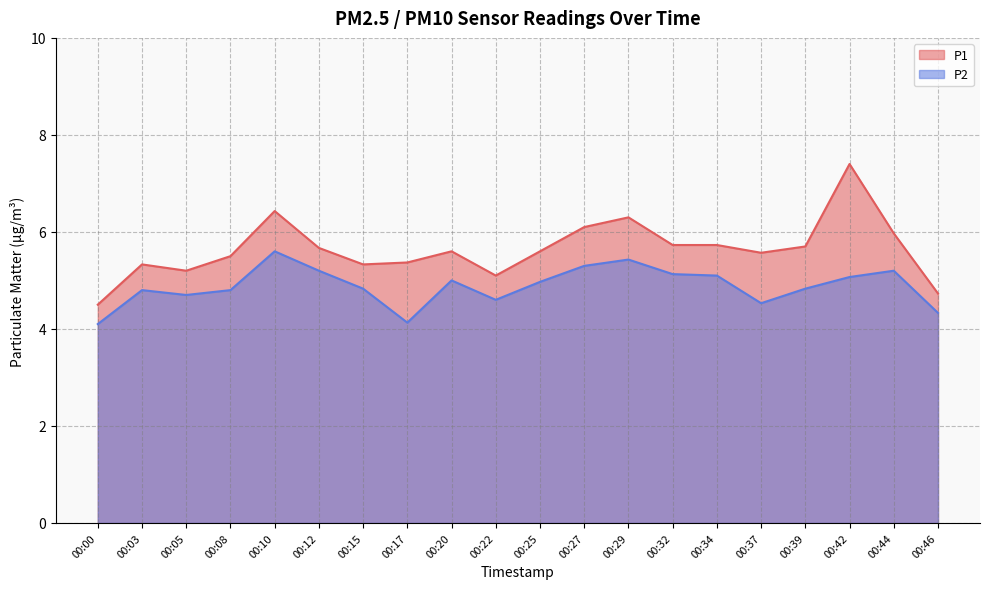

Does the chart display data point markers on the line(s)?

No